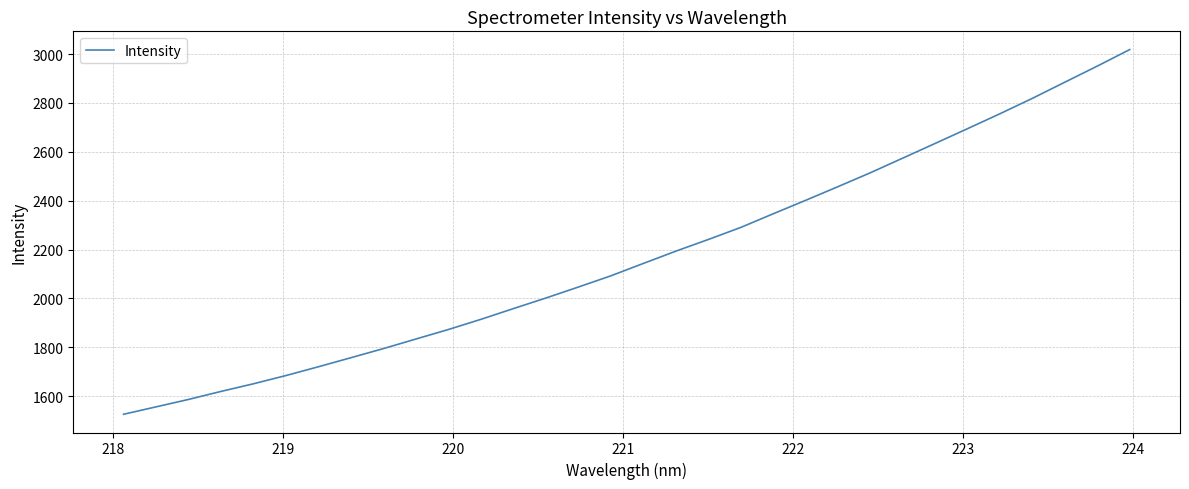

What is the difference between the maximum and minimum values?

1492.0